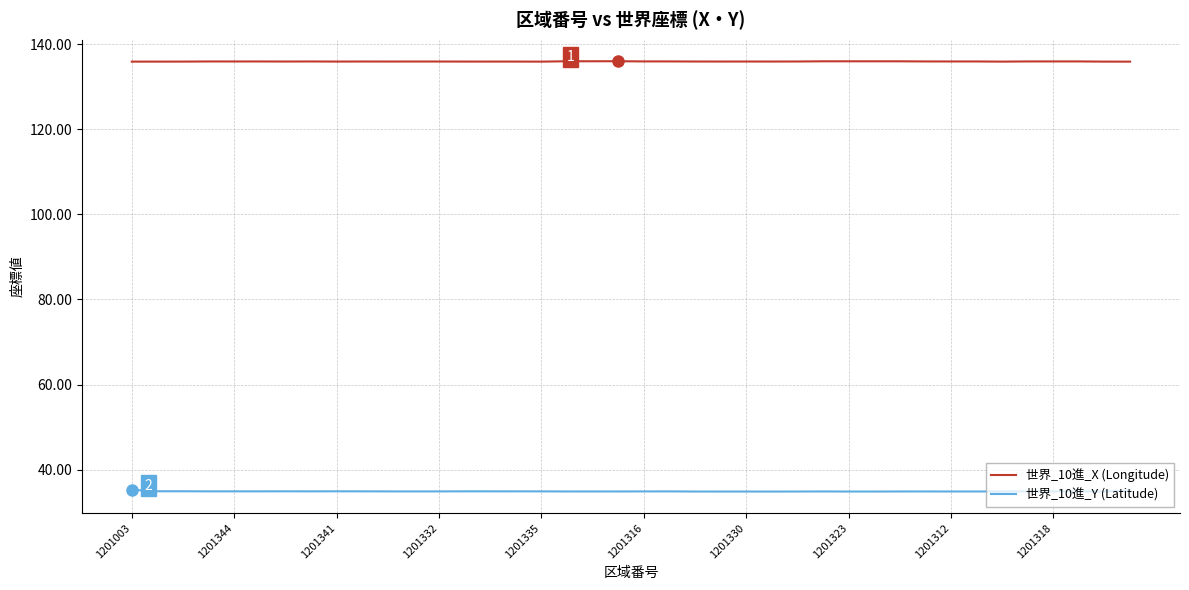

Rank the series by their average value, from highest to lowest.

世界_10進_X (Longitude), 世界_10進_Y (Latitude)